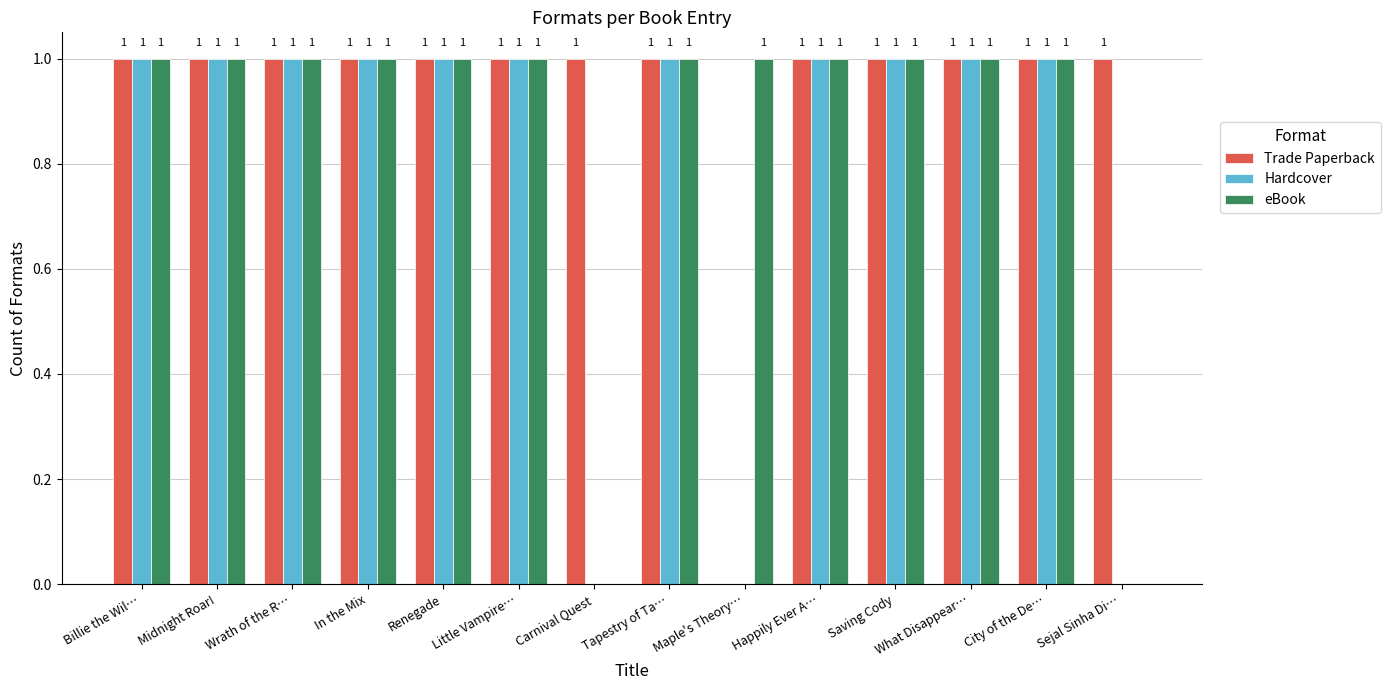

Reading right to left, extract all data points from this chart.

Trade Paperback: Sejal Sinha Di…=1	City of the De…=1	What Disappear…=1	Saving Cody=1	Happily Ever A…=1	Maple's Theory…=0	Tapestry of Ta…=1	Carnival Quest=1	Little Vampire…=1	Renegade=1	In the Mix=1	Wrath of the R…=1	Midnight Roar!=1	Billie the Wil…=1
Hardcover: Sejal Sinha Di…=0	City of the De…=1	What Disappear…=1	Saving Cody=1	Happily Ever A…=1	Maple's Theory…=0	Tapestry of Ta…=1	Carnival Quest=0	Little Vampire…=1	Renegade=1	In the Mix=1	Wrath of the R…=1	Midnight Roar!=1	Billie the Wil…=1
eBook: Sejal Sinha Di…=0	City of the De…=1	What Disappear…=1	Saving Cody=1	Happily Ever A…=1	Maple's Theory…=1	Tapestry of Ta…=1	Carnival Quest=0	Little Vampire…=1	Renegade=1	In the Mix=1	Wrath of the R…=1	Midnight Roar!=1	Billie the Wil…=1